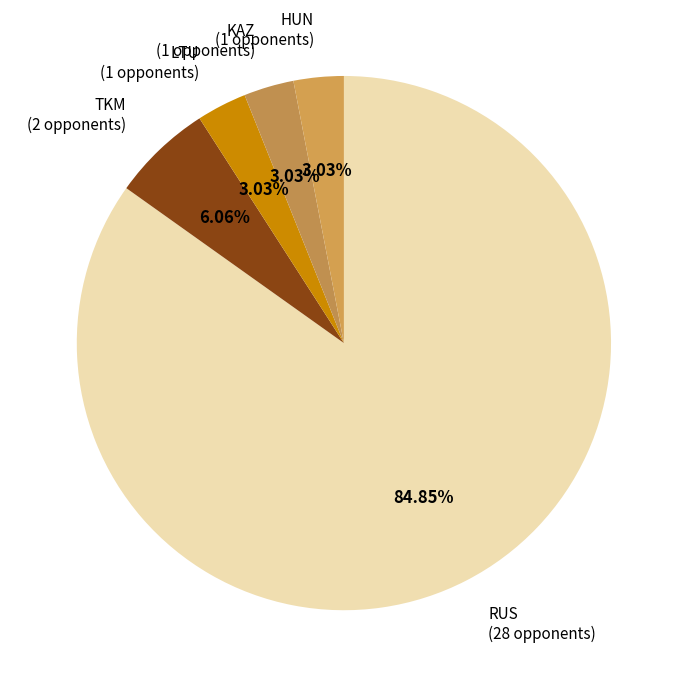

Is the sum of HUN and RUS greater than half?

Yes